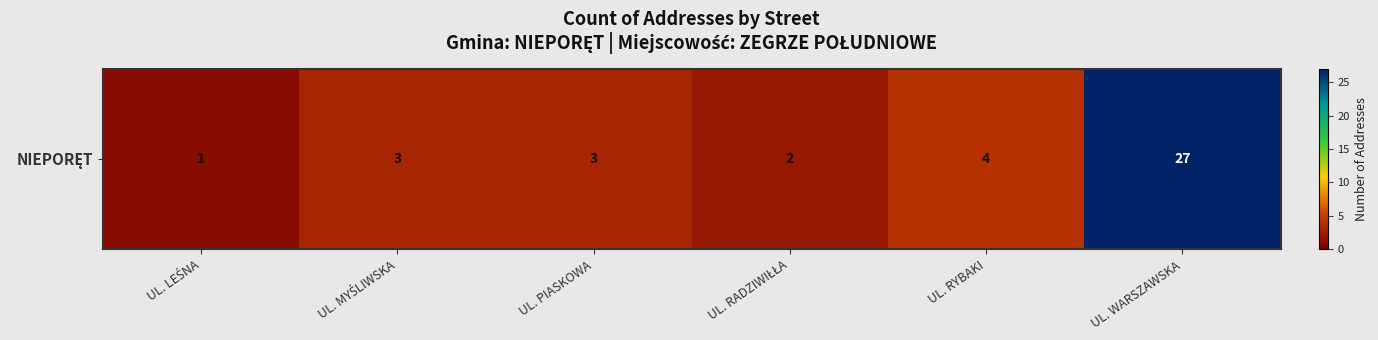

Reading left to right, extract all data points from this chart.

1	3	3	2	4	27